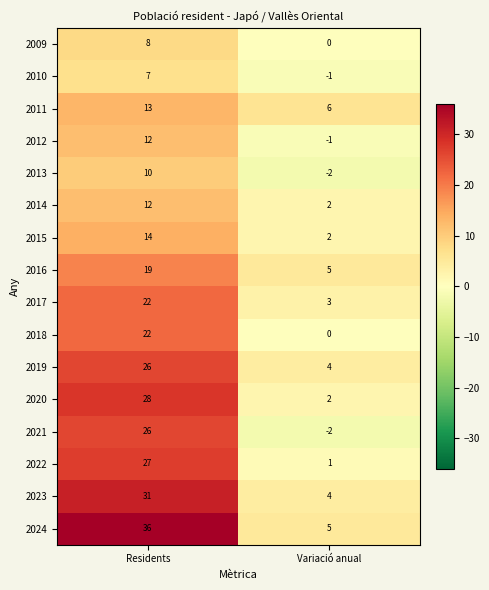

What is the difference between the highest and lowest values at Residents?

29